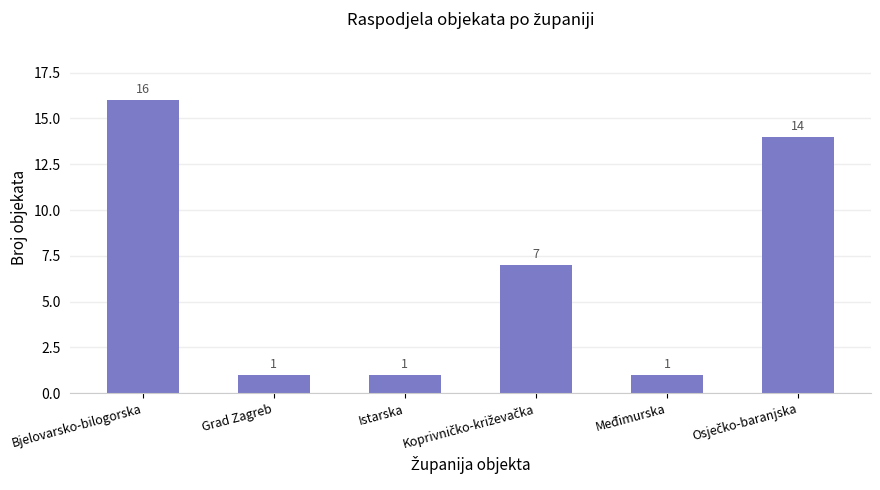

What is the difference between the maximum and minimum values?

15